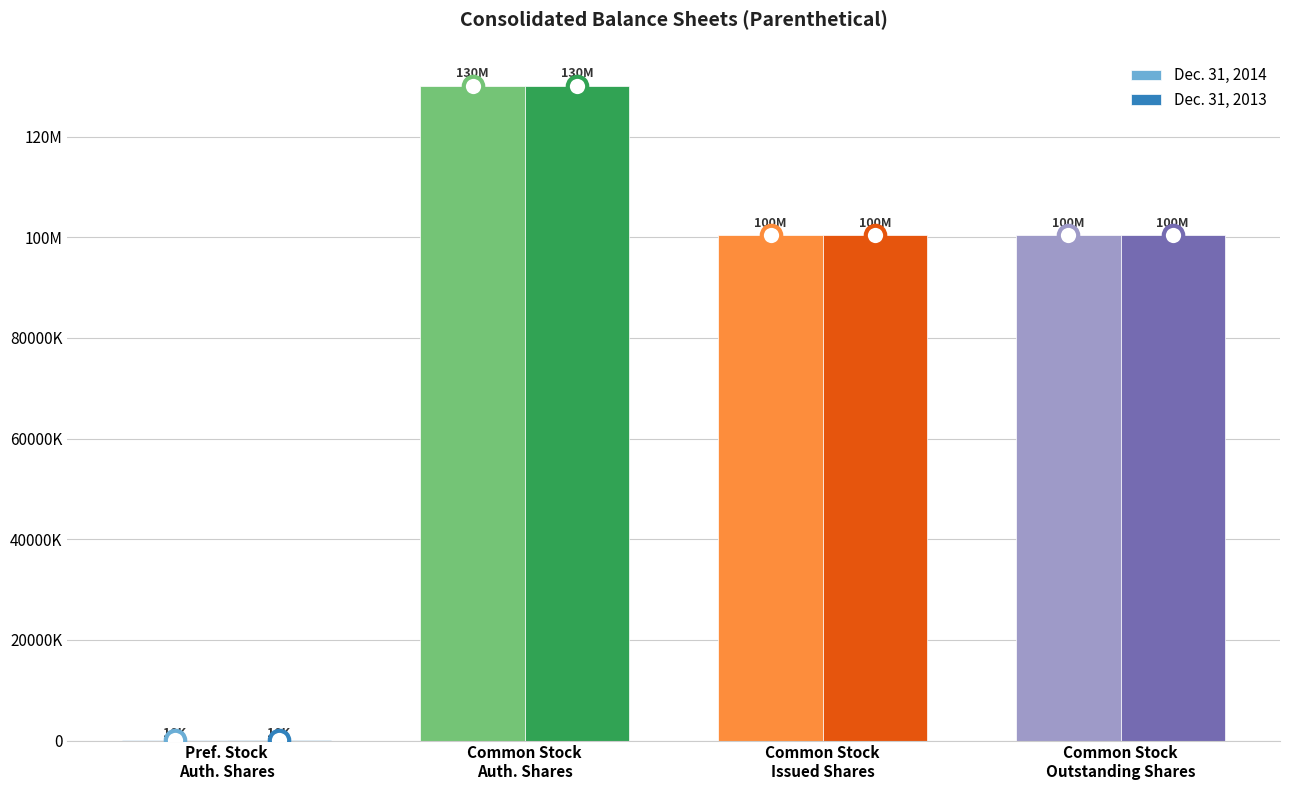

What is the sum of all Dec. 31, 2014 values?

330954656